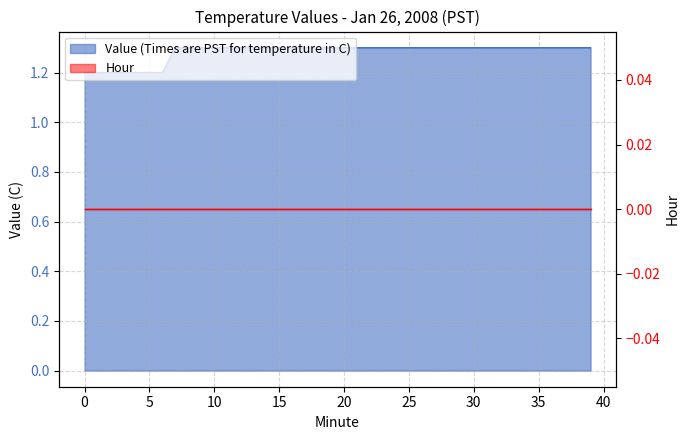

What is the greatest value displayed?

1.3